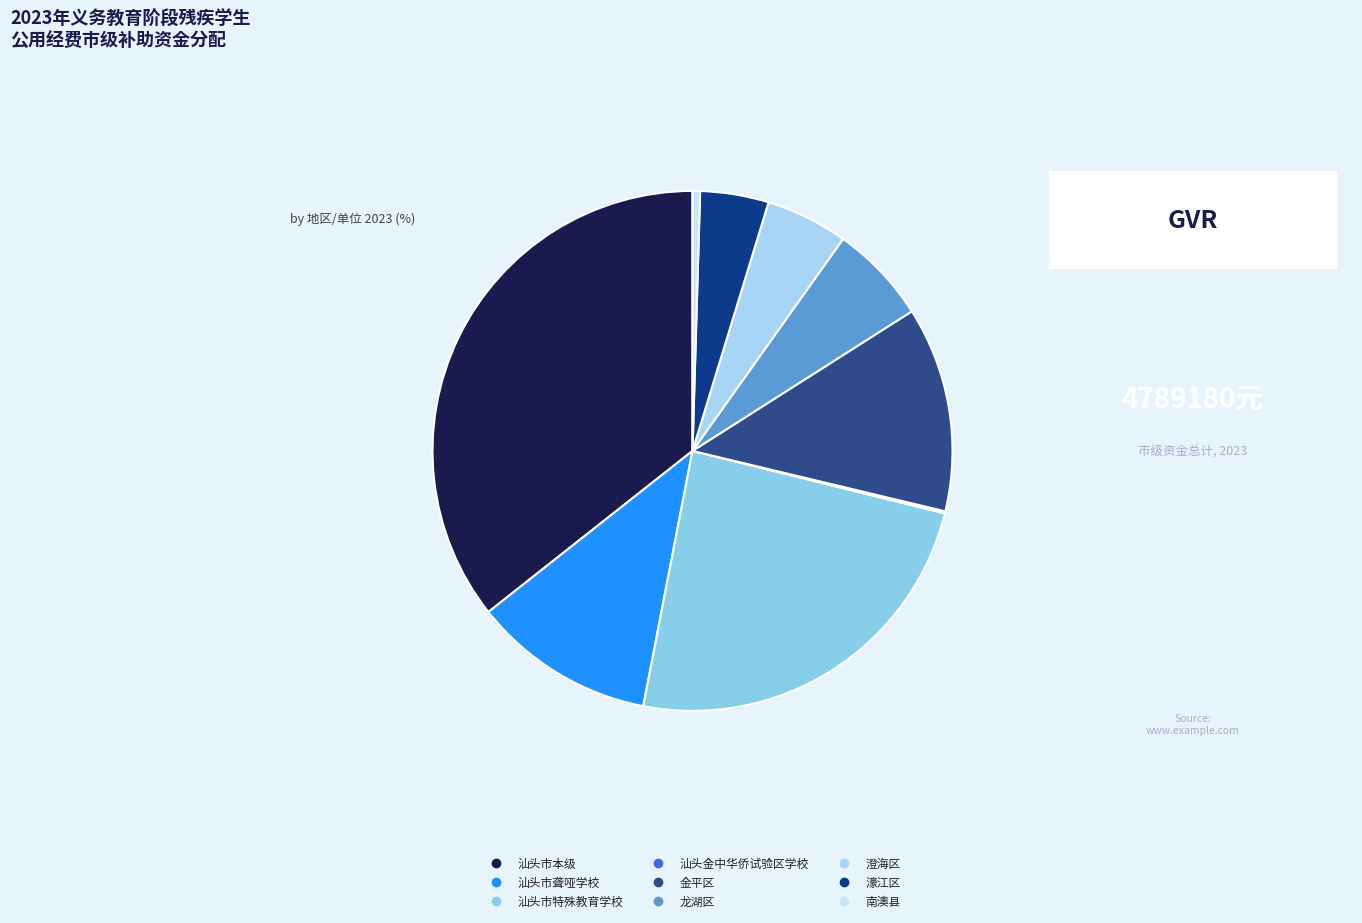

Is it true that 汕头市聋哑学校 is 1% of the pie?

False